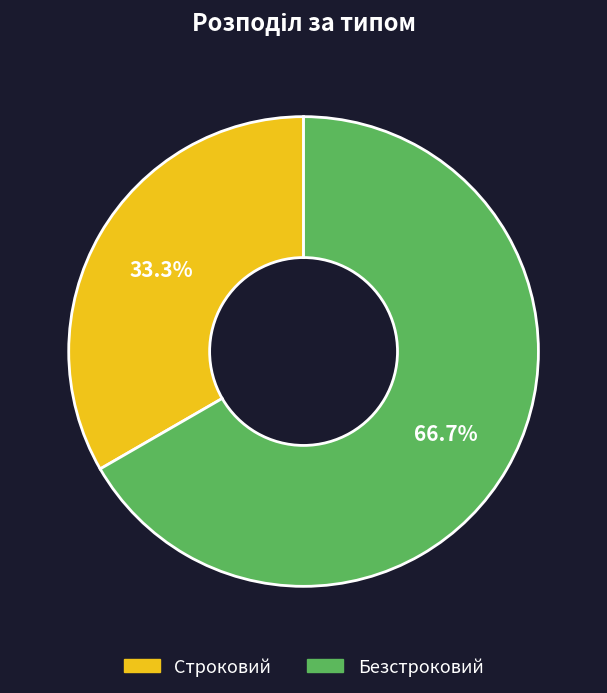

Which category accounts for the majority?

Безстроковий